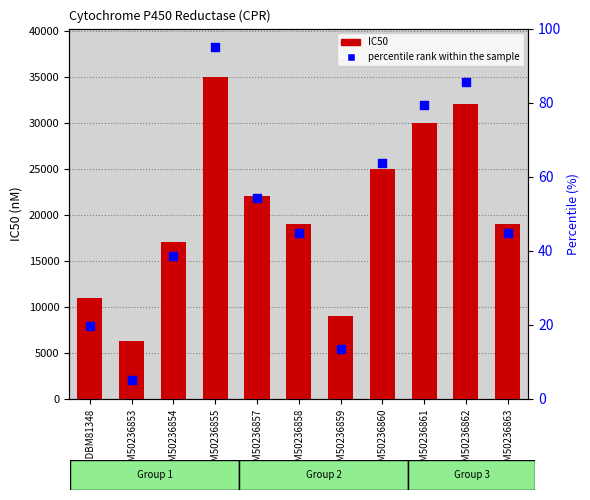

Which series has the largest total across all categories?

IC50